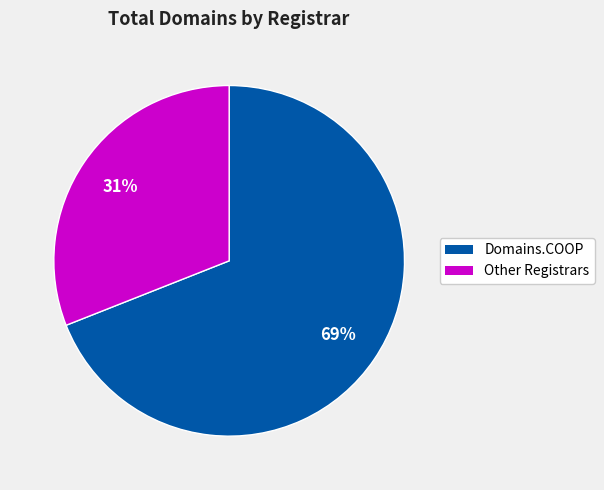

Is there a majority slice in this chart?

Yes